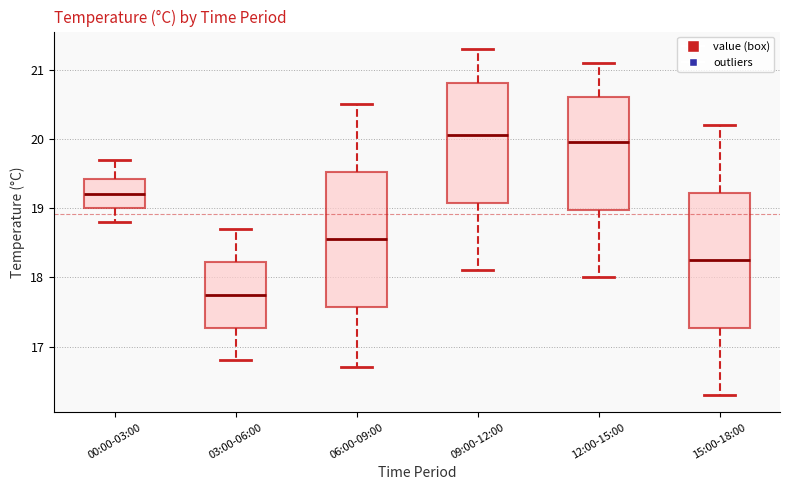

Which box has the lowest median line?

03:00-06:00